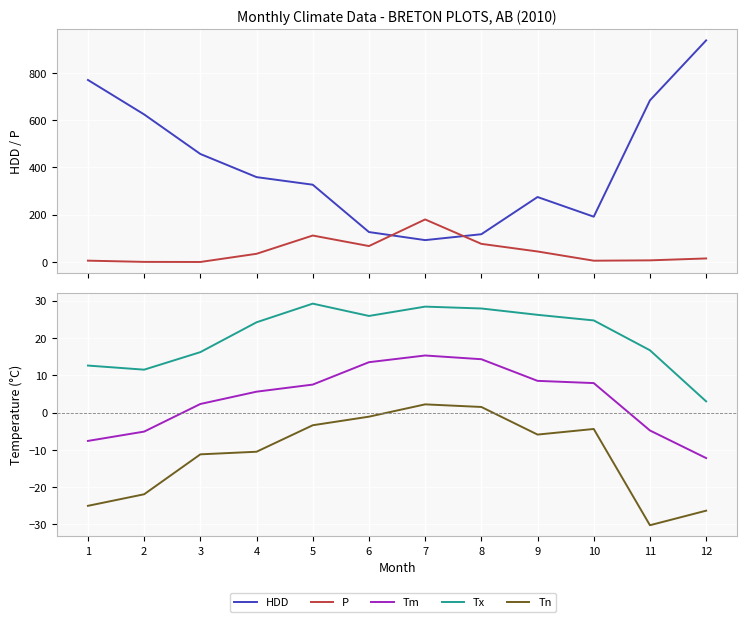

How many lines are shown in the chart?

5